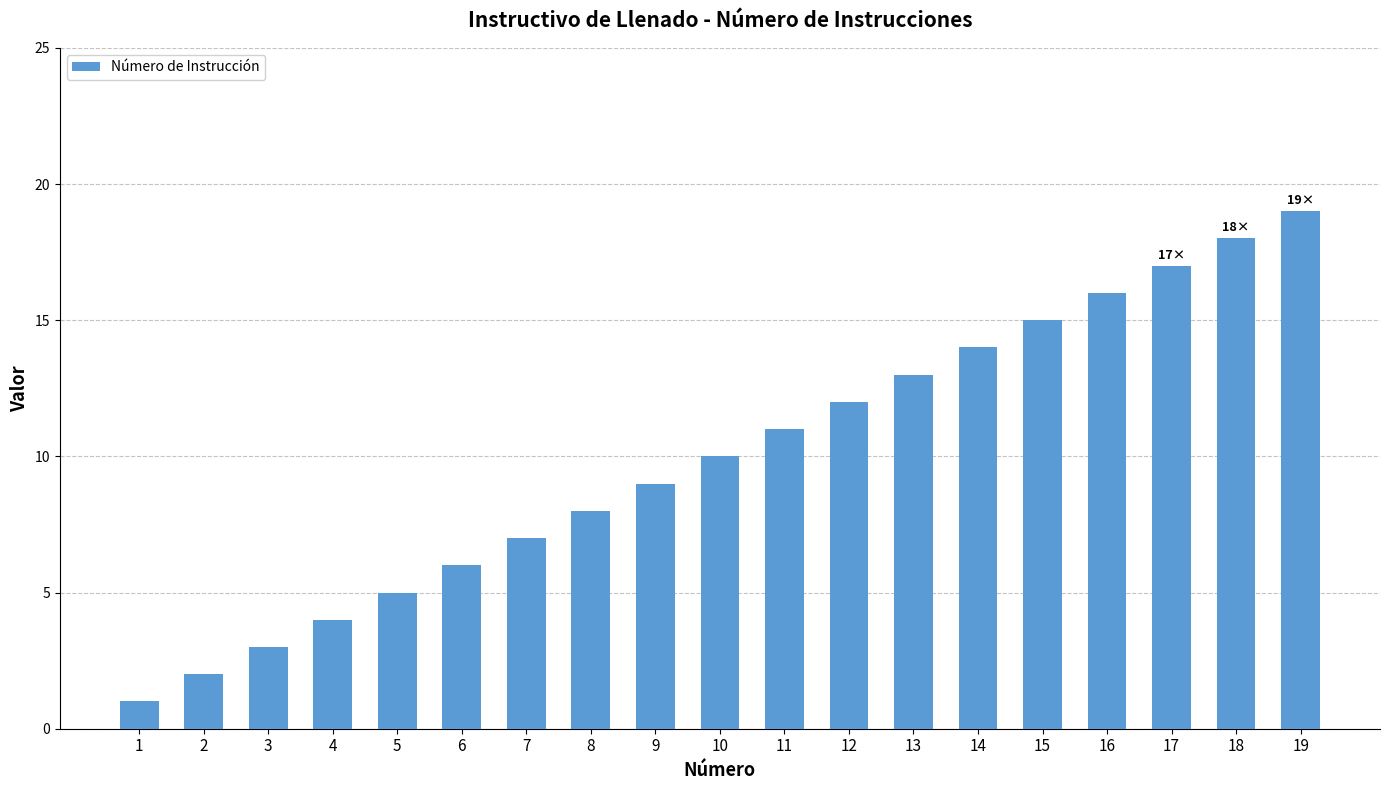

How many bars are there in total?

19